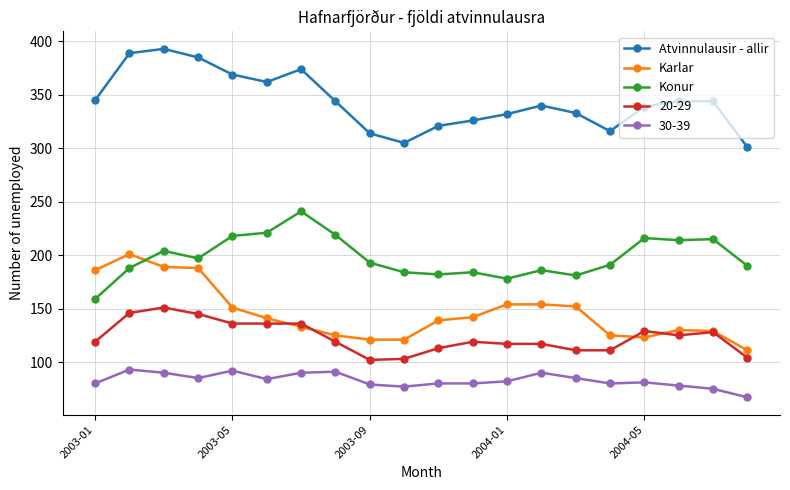

Which series has the largest total across all categories?

Atvinnulausir - allir